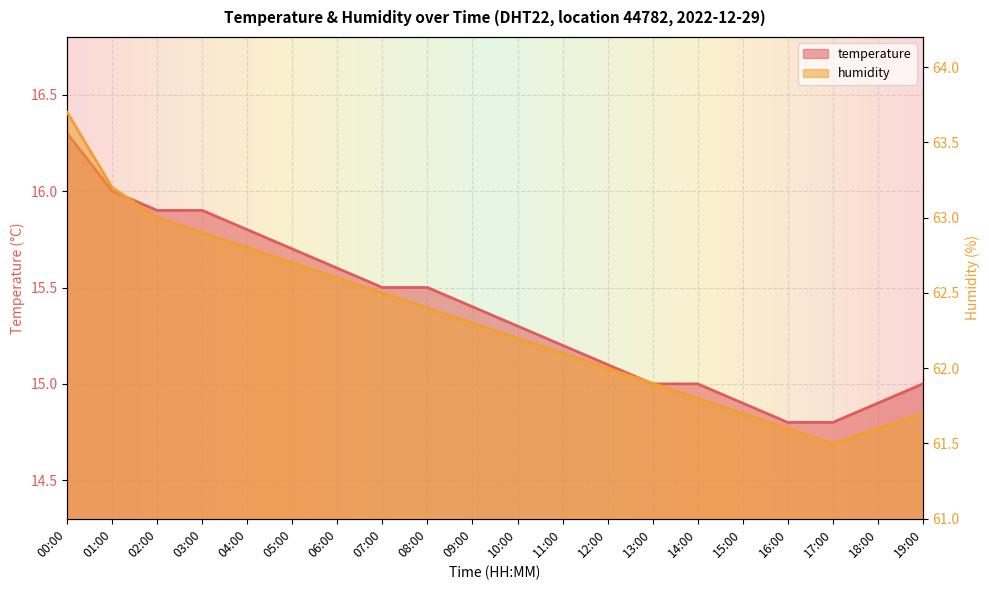

How many categories are shown in the chart?

20